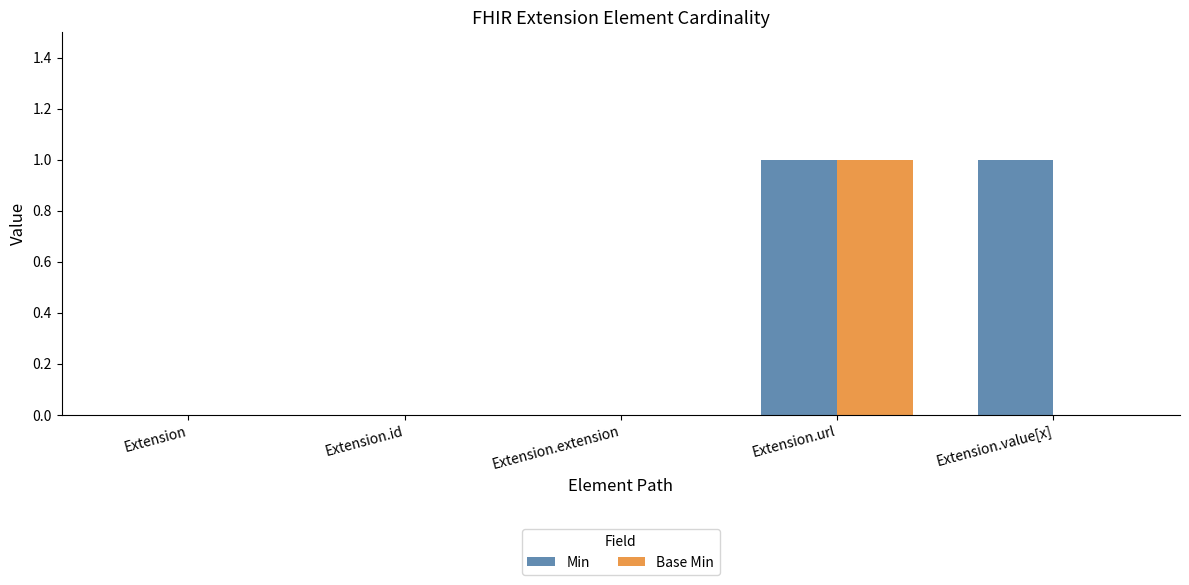

Is it true that Base Min equals 1 at Extension.url?

True